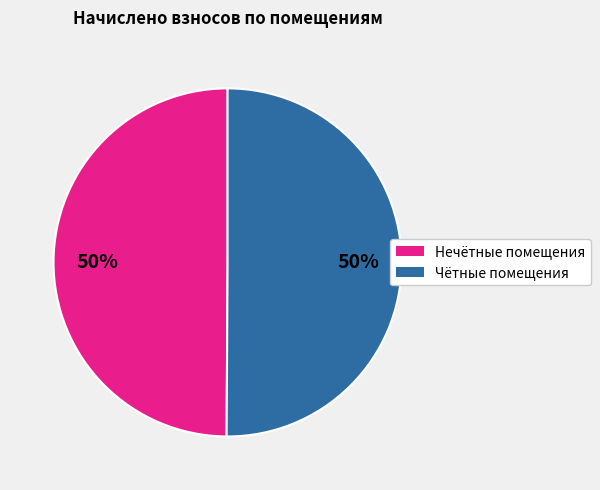

To the nearest percent, what is the average slice percentage?

50%